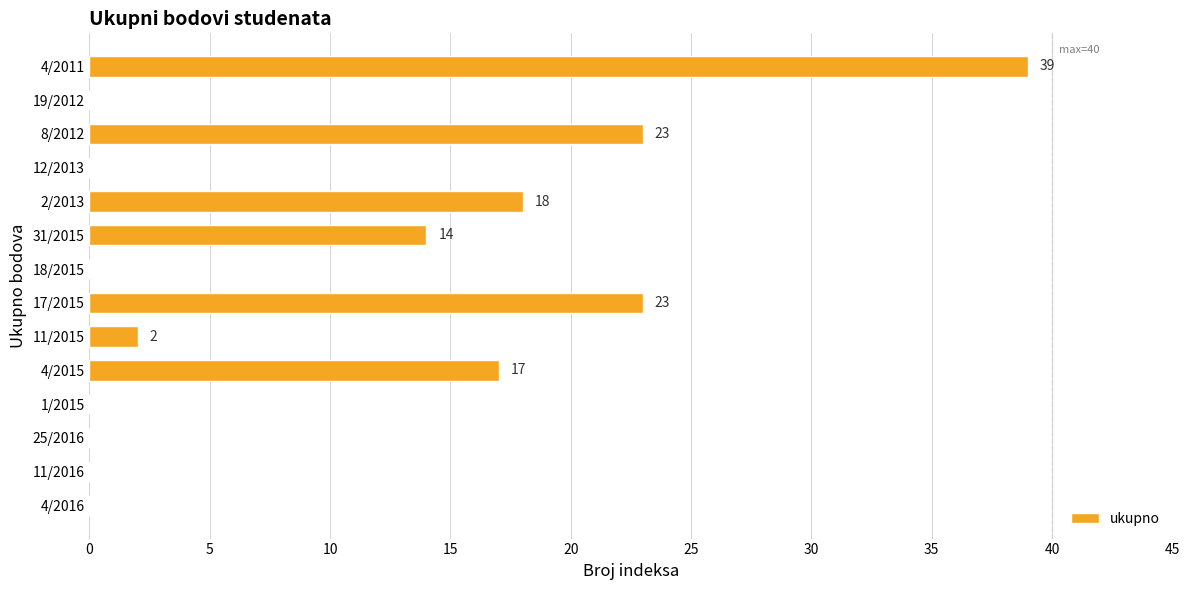

At which category does the chart reach its peak across all series?

4/2011